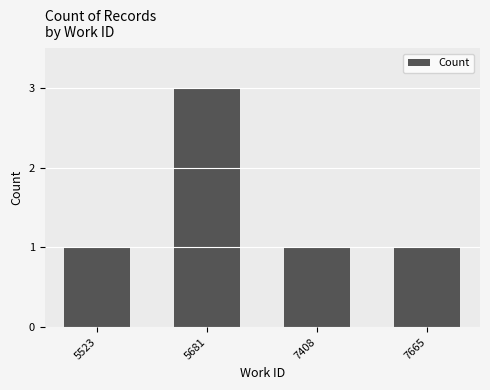

The chart shows a value of 1 at 5523. True or false?

True